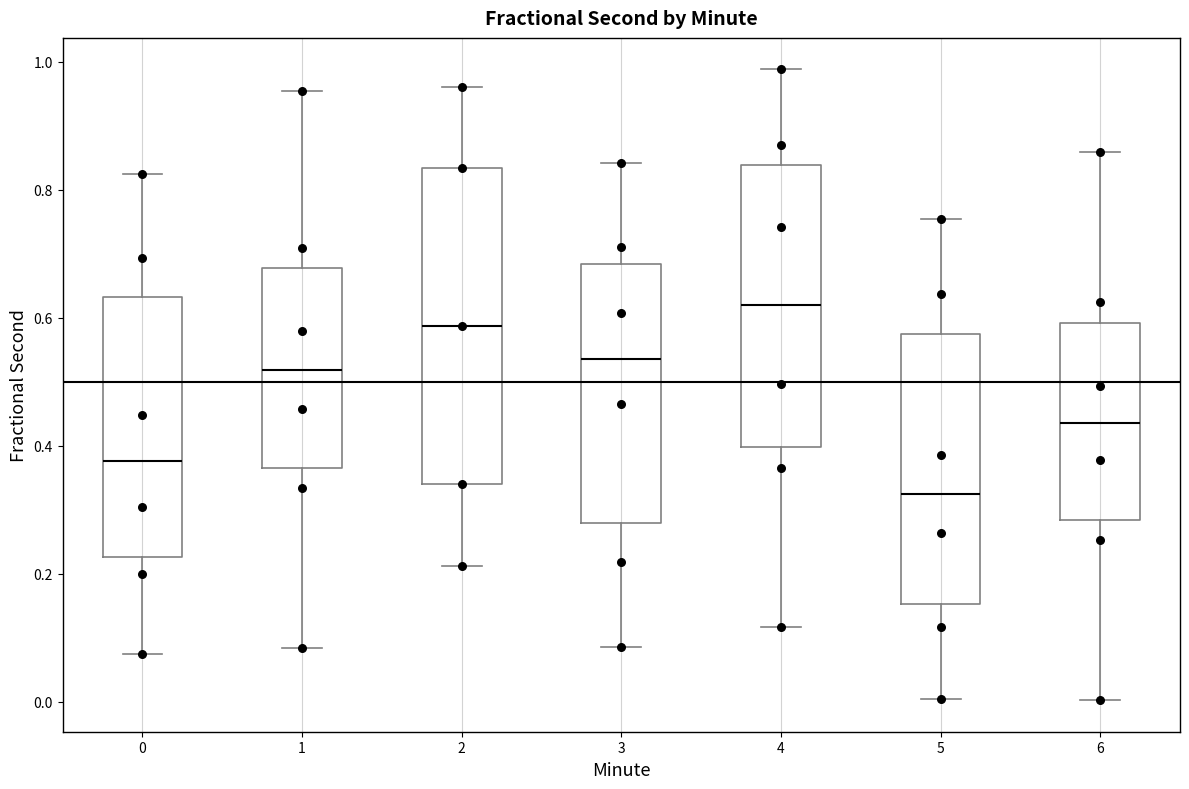

Which box has the lowest median line?

5